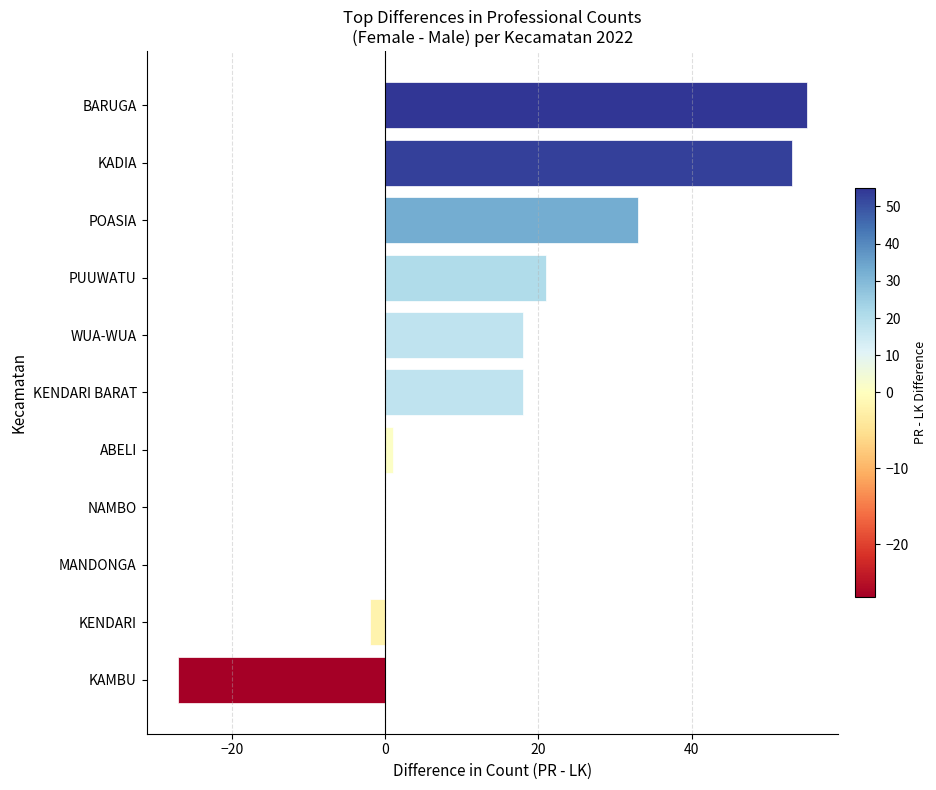

What is the sum of all values?

170